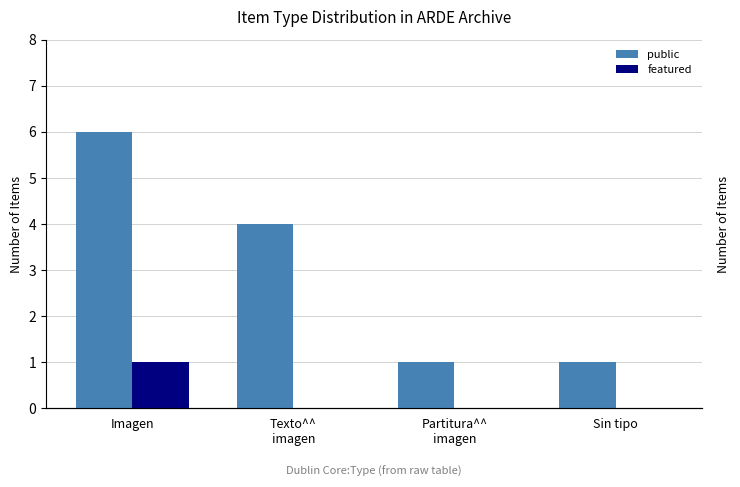

How many public values are between 1 and 6?

4